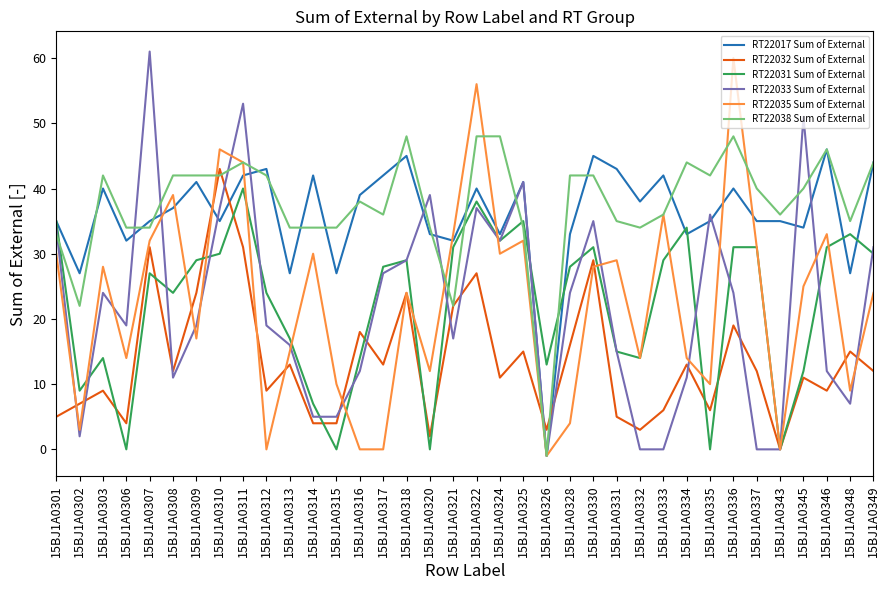

How many positive values does the RT22038 Sum of External series have?

35